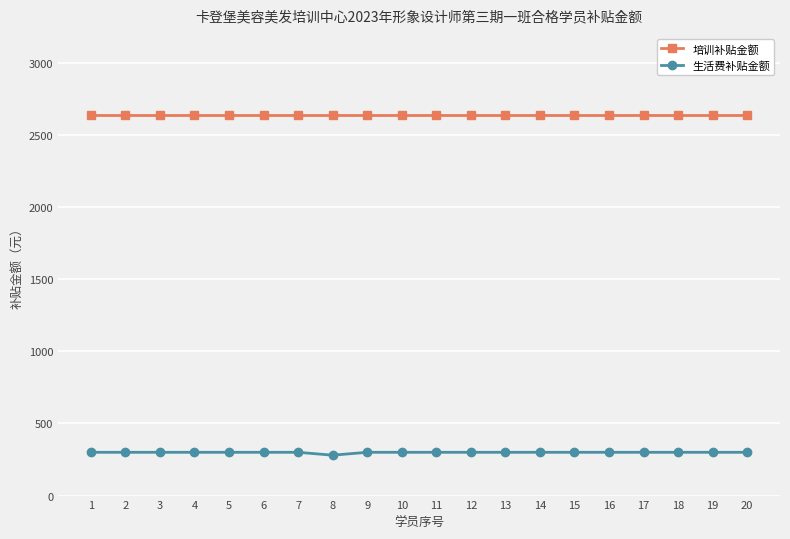

How many lines are shown in the chart?

2